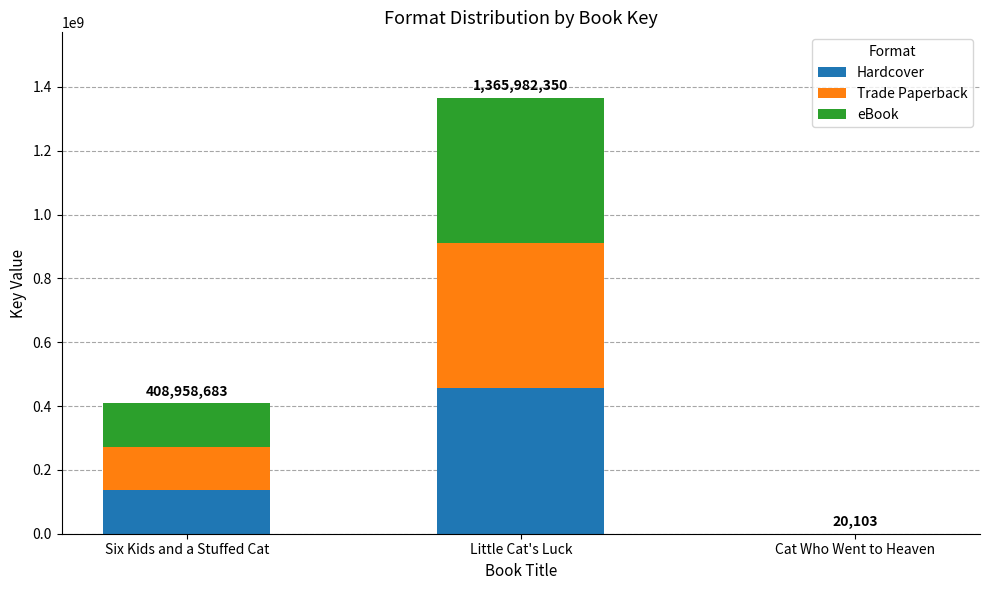

How many data points does each series have?

3